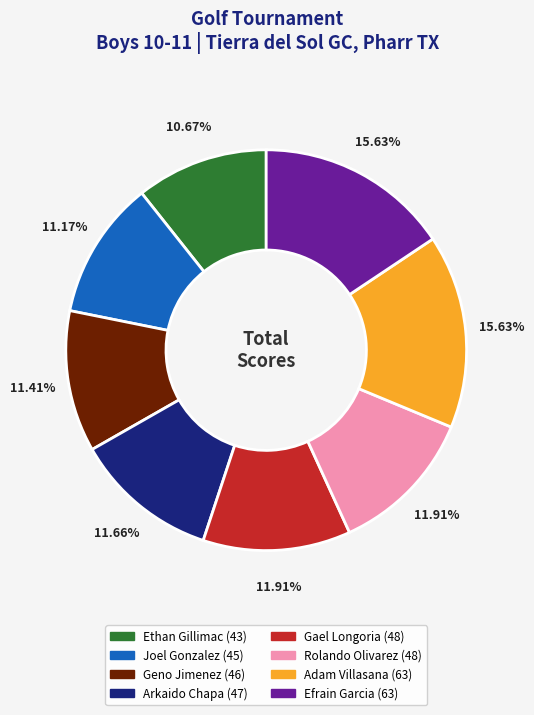

Is there a majority slice in this chart?

No